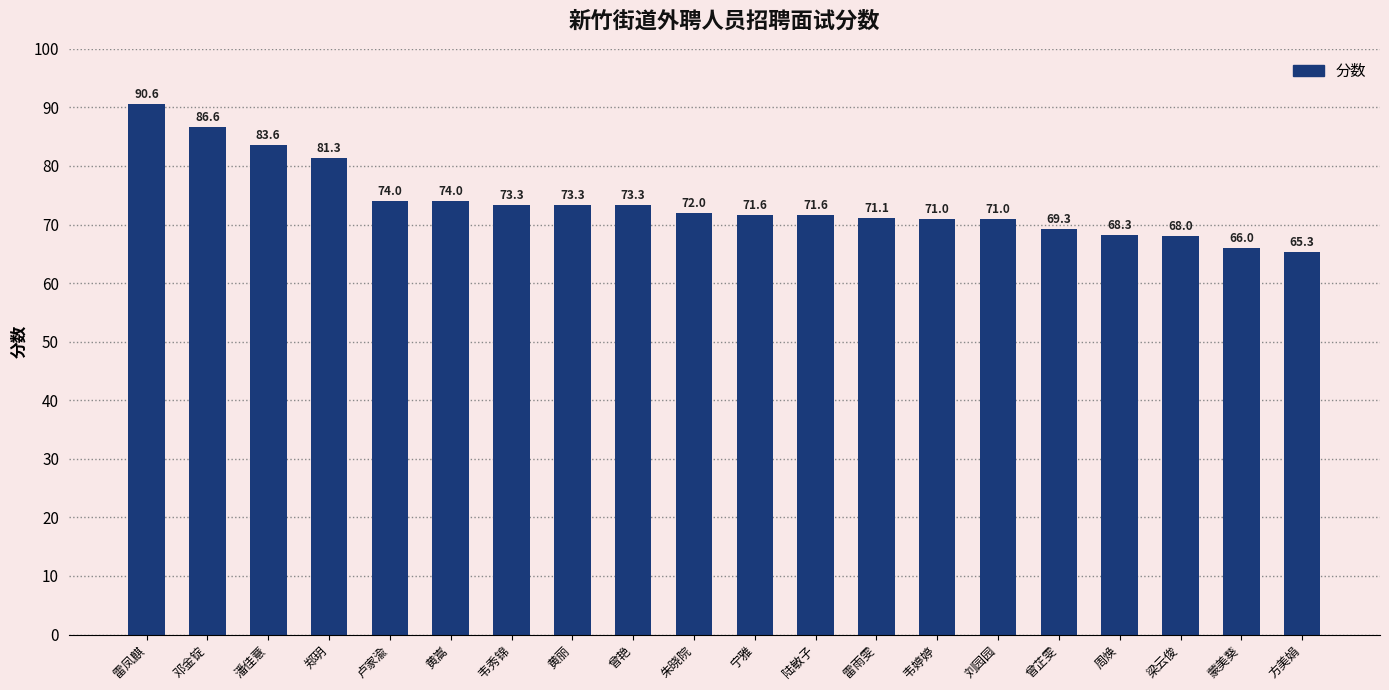

What is the maximum value shown in the chart?

90.6